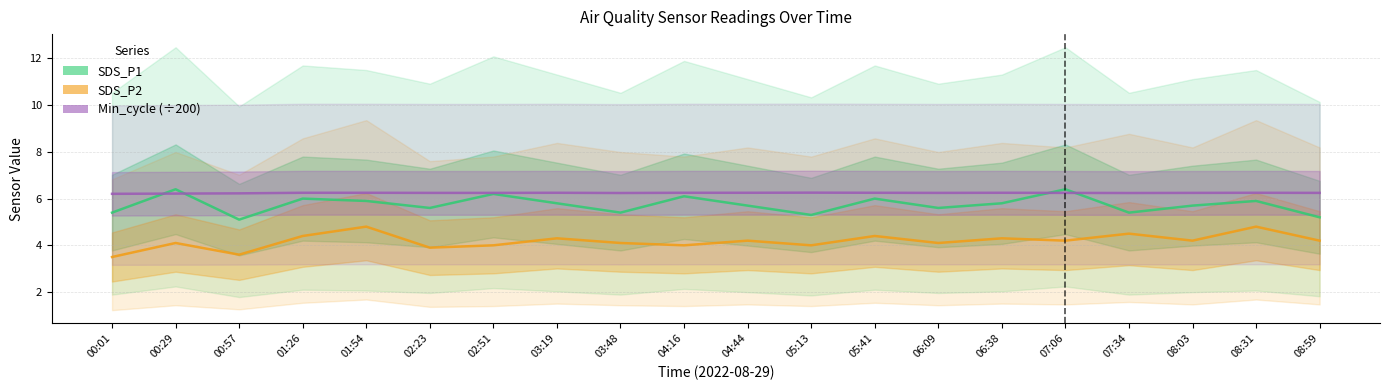

True or false: SDS_P2 and SDS_P1 intersect in this chart.

False